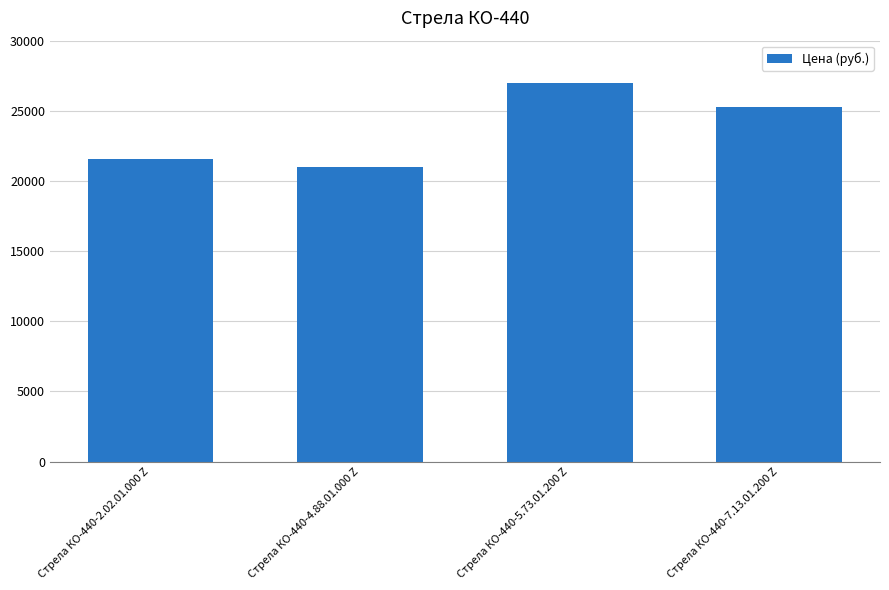

What position from the right is Стрела КО-440-5.73.01.200 Z?

2